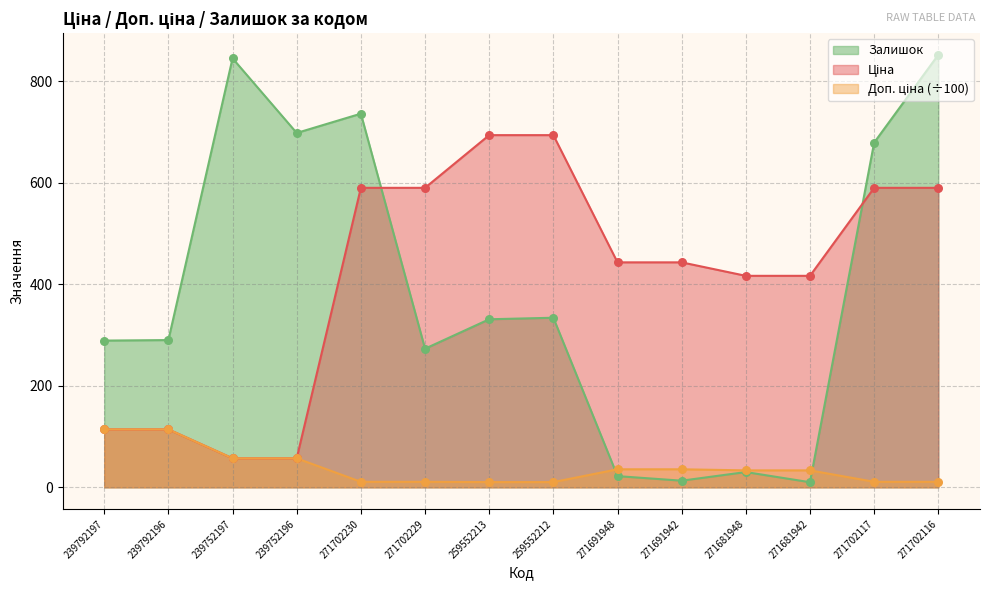

Which series has the largest total across all categories?

Ціна